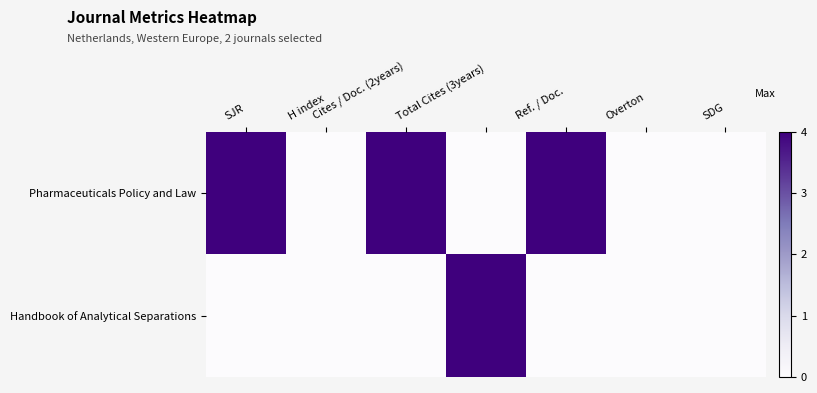

Reading right to left, extract all data points from this chart.

Pharmaceuticals Policy and Law: SDG=0	Overton=0	Ref. / Doc.=1	Total Cites (3years)=0	Cites / Doc. (2years)=1	H index=0	SJR=1
Handbook of Analytical Separations: SDG=0	Overton=0	Ref. / Doc.=0	Total Cites (3years)=1	Cites / Doc. (2years)=0	H index=0	SJR=0